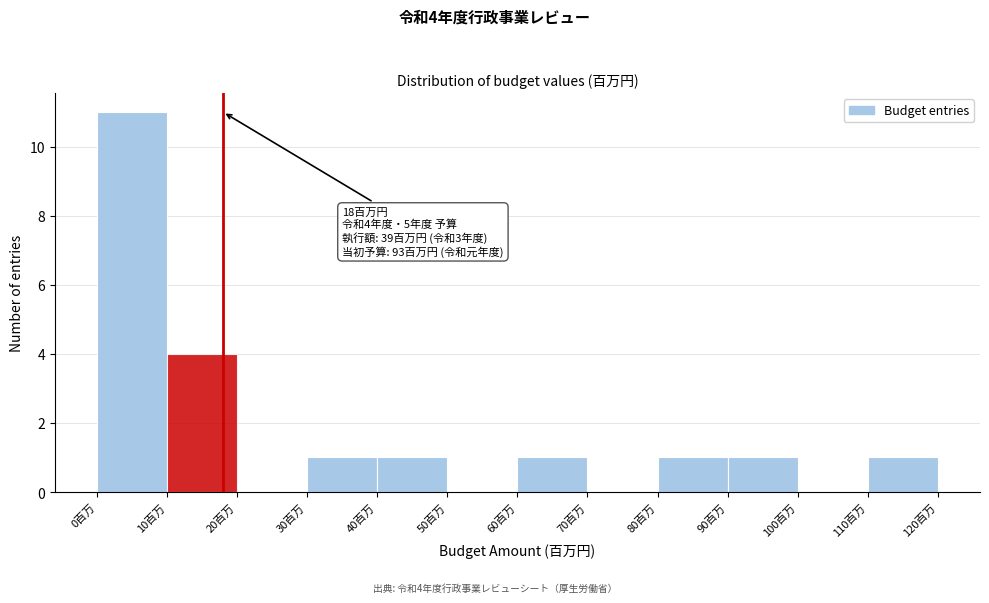

Which range on the x-axis has the tallest bar?

0 to 10